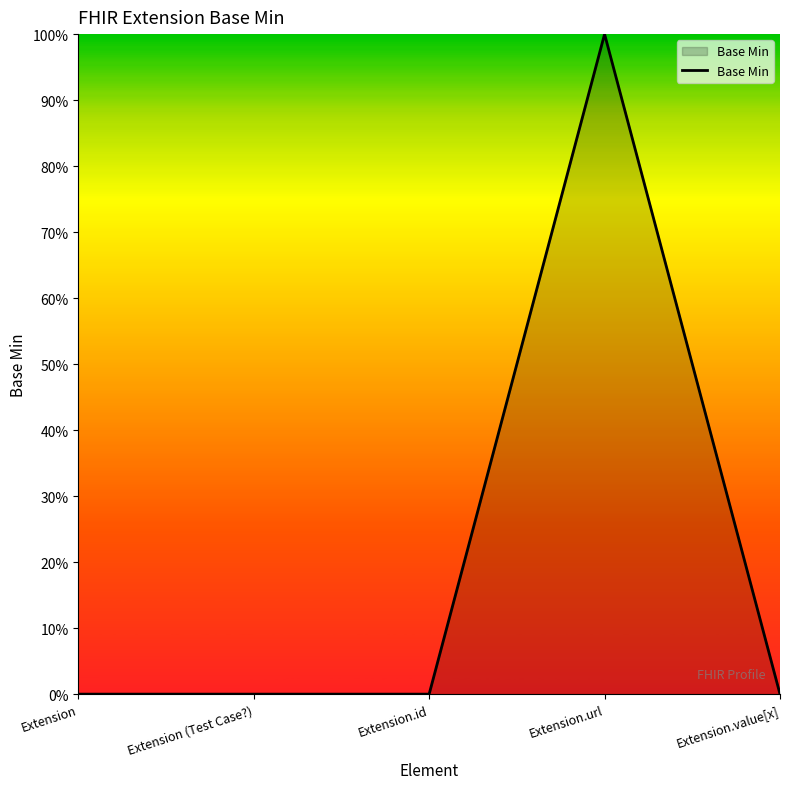

What is the sum of all values?

1